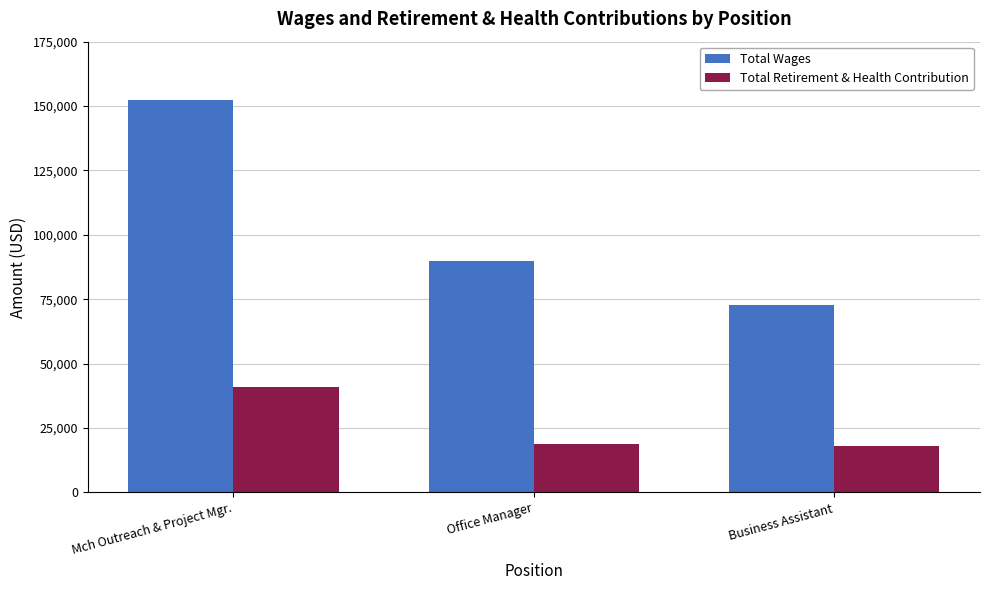

Which series has the widest spread of values?

Total Wages